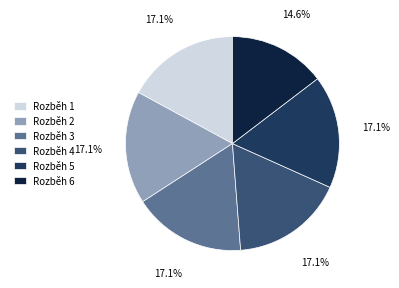

Which slice is the smallest?

Rozběh 6